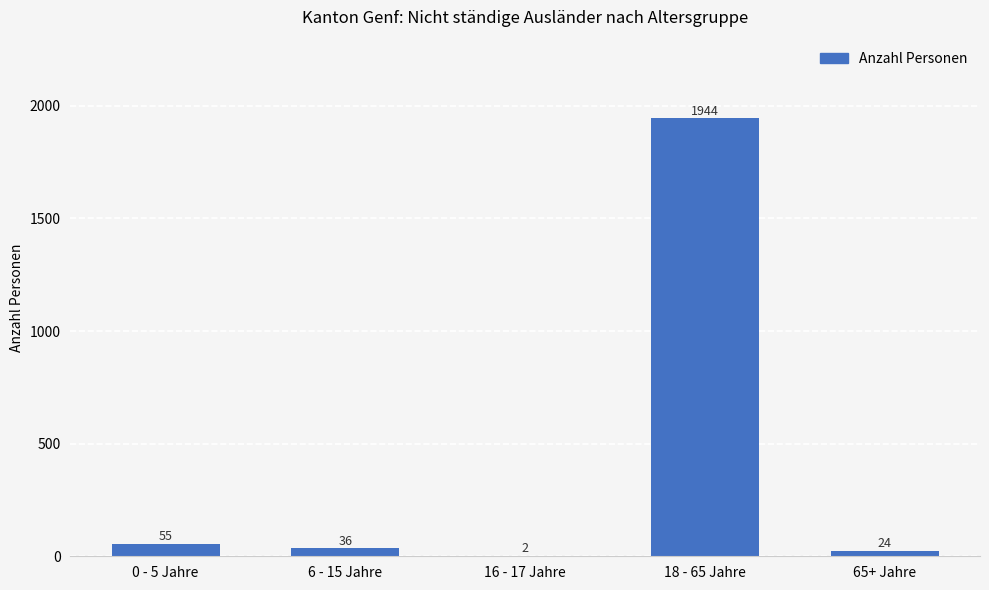

At which label is the value closest to 973?

0 - 5 Jahre